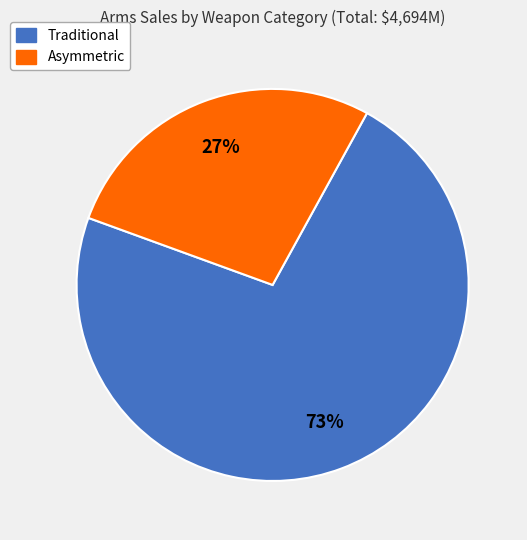

To the nearest percent, what percentage of the pie is Traditional?

73%